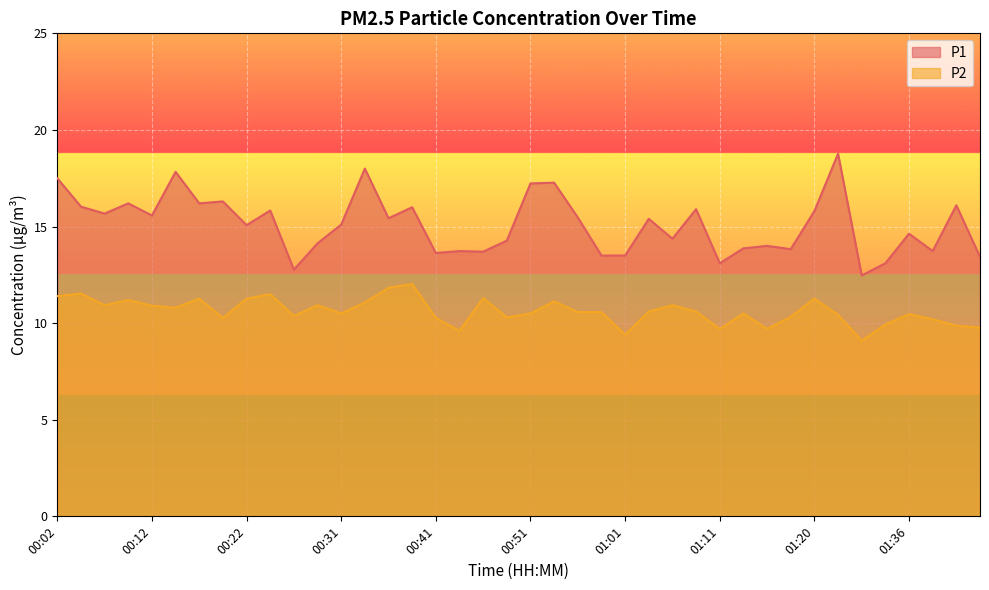

The P1 series shows 14.6 at 01:36. True or false?

True